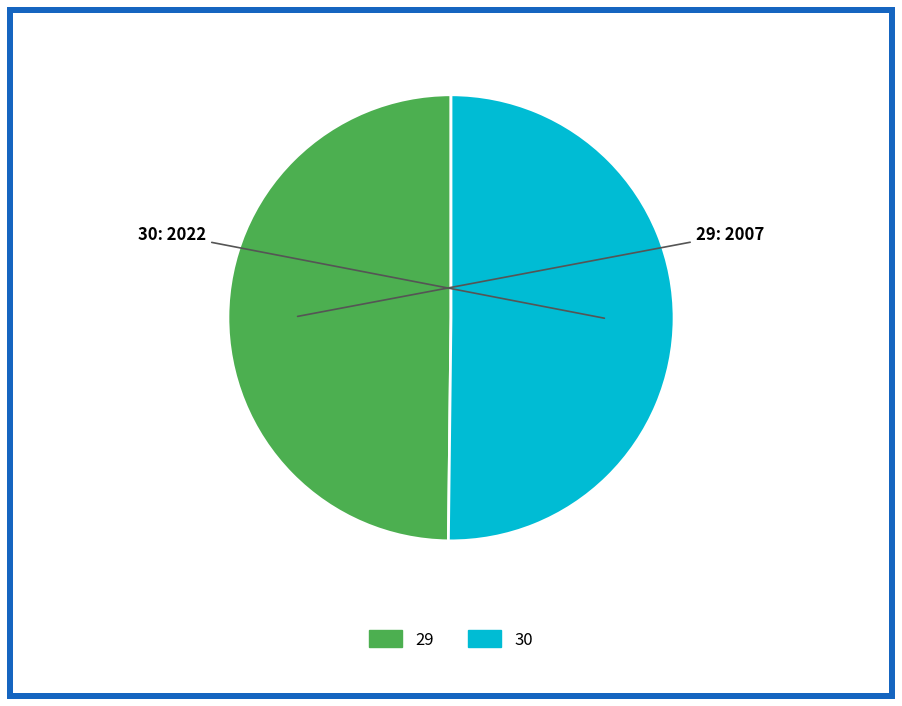

Is it true that 29 is 50% of the pie?

True